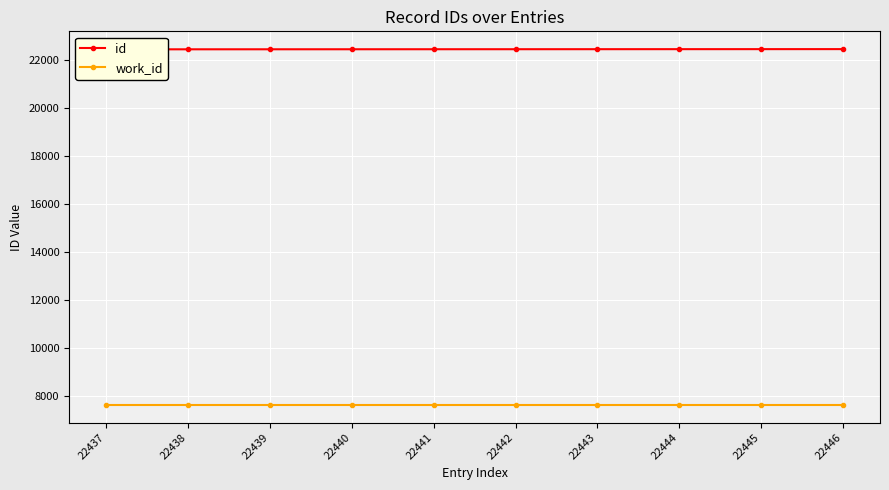

Which category has the highest value across all series?

22446